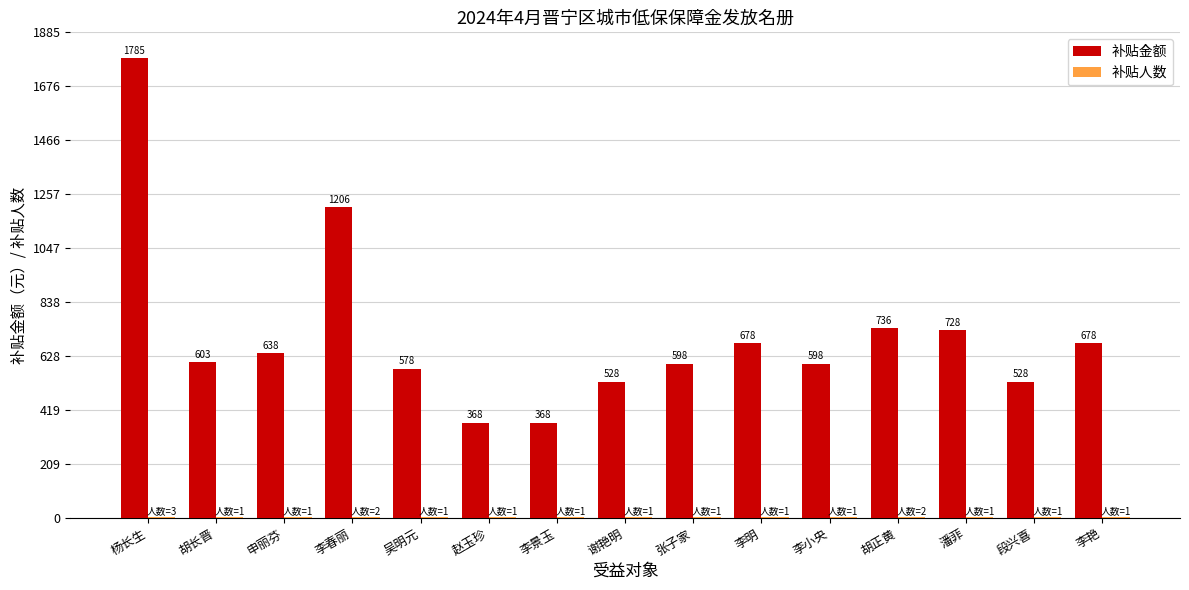

The value of 补贴金额 at 胡长晋 is 980. True or false?

False